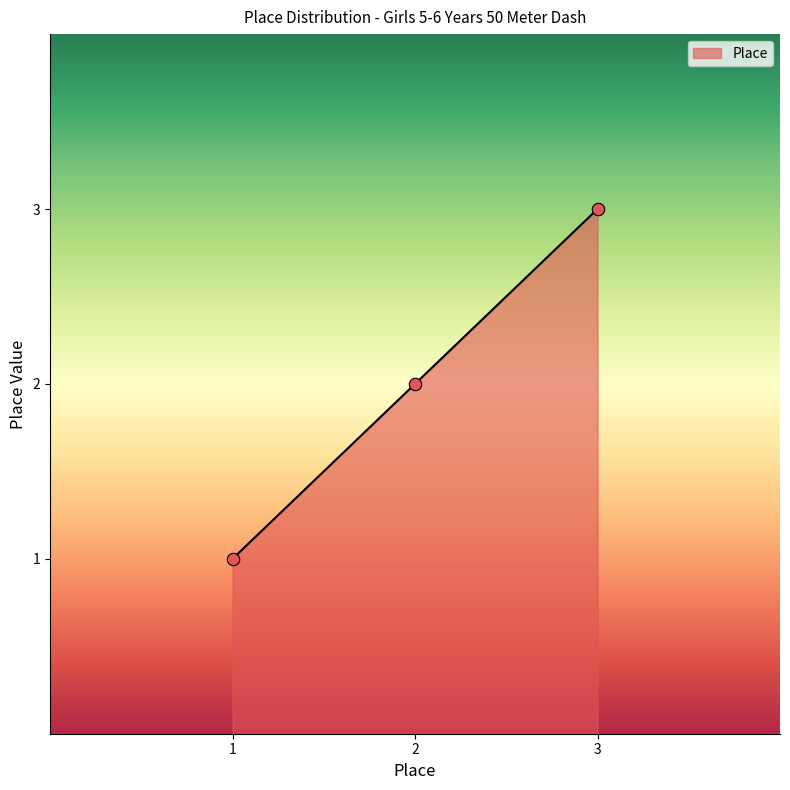

Between 3 and 2, which is larger?

3